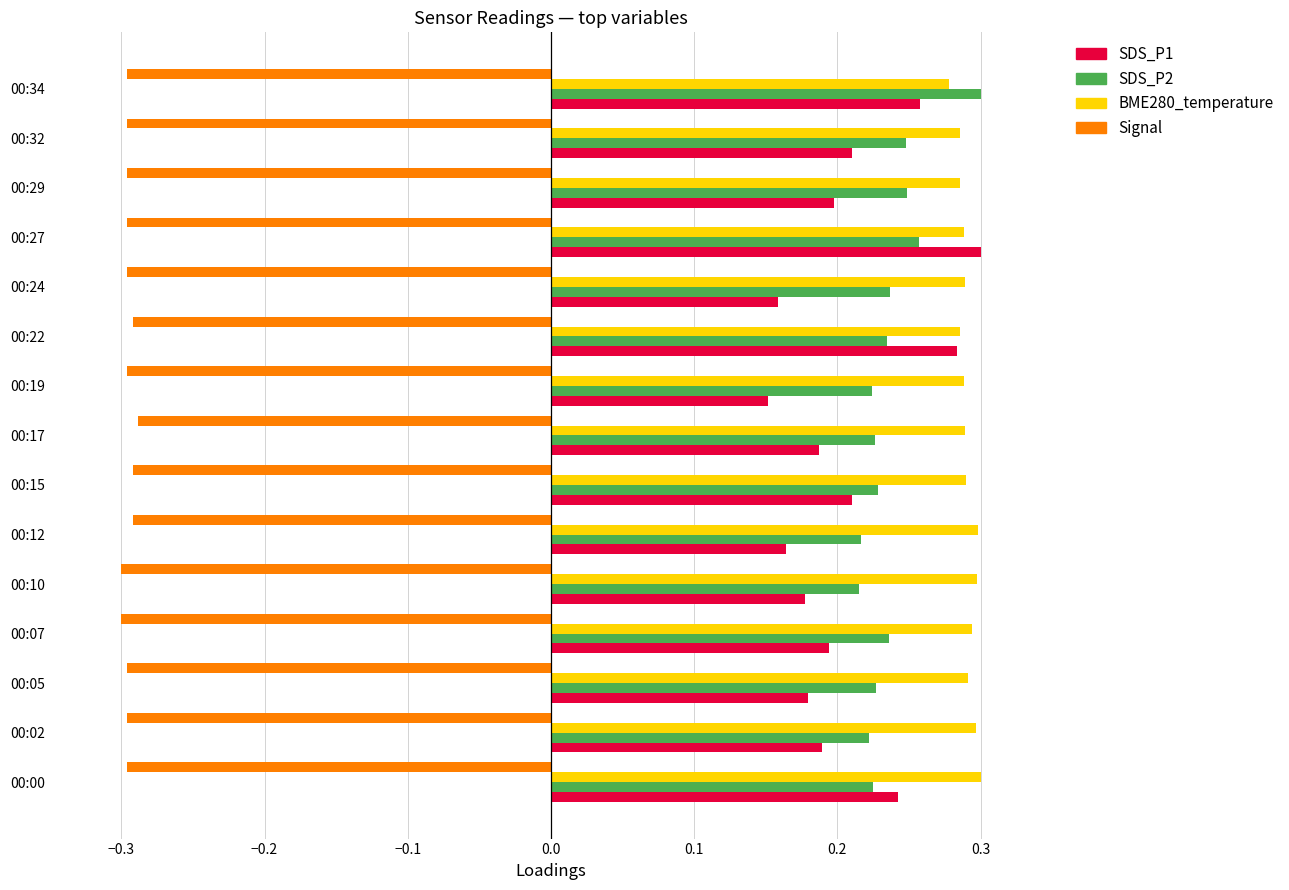

Which series has the largest total across all categories?

BME280_temperature